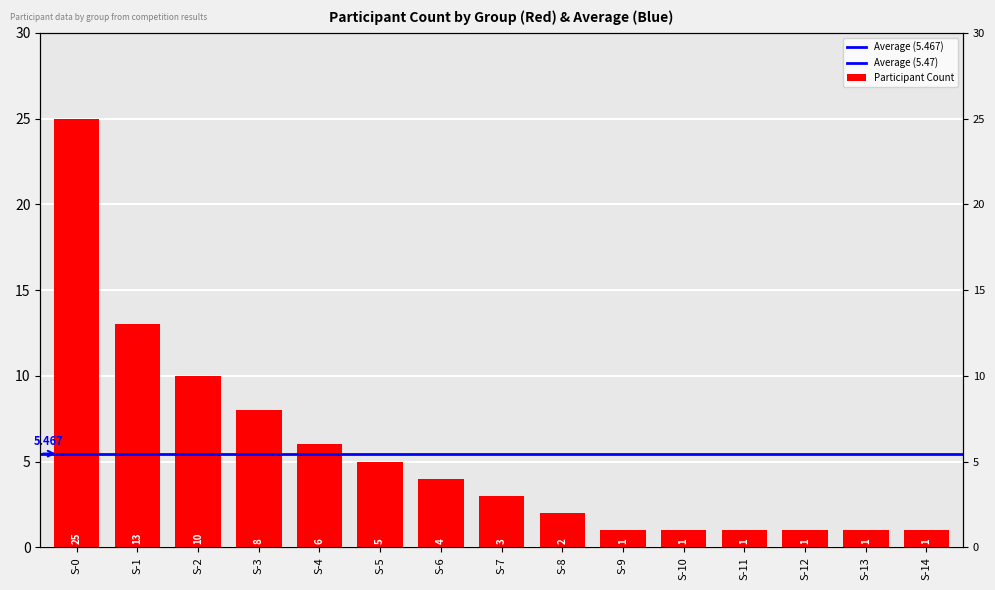

What is the smallest value displayed?

1